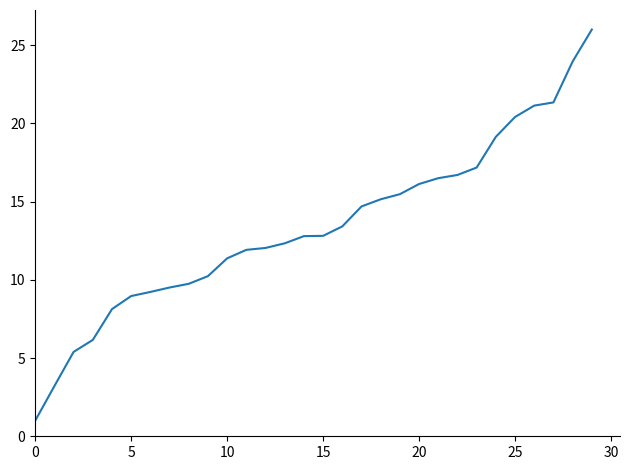

What is the minimum value shown in the chart?

1.0